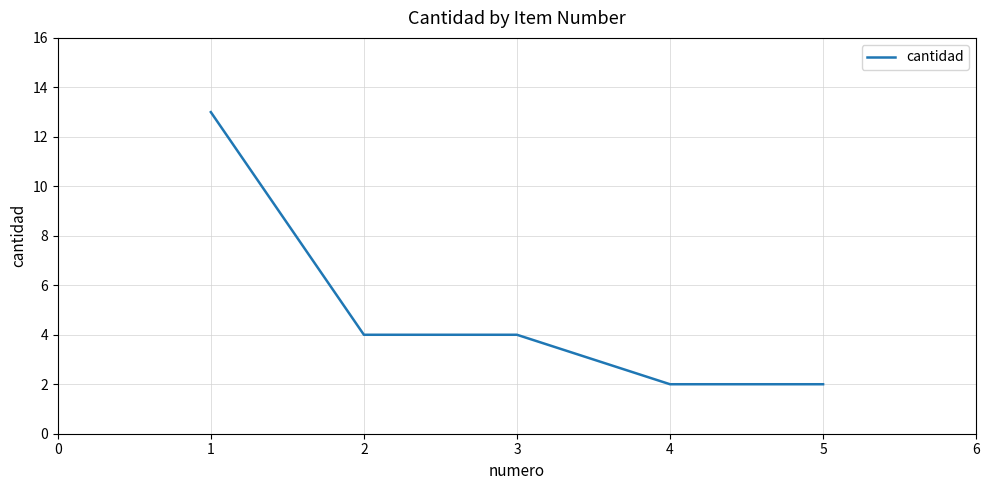

What is the difference between the maximum and minimum values?

11